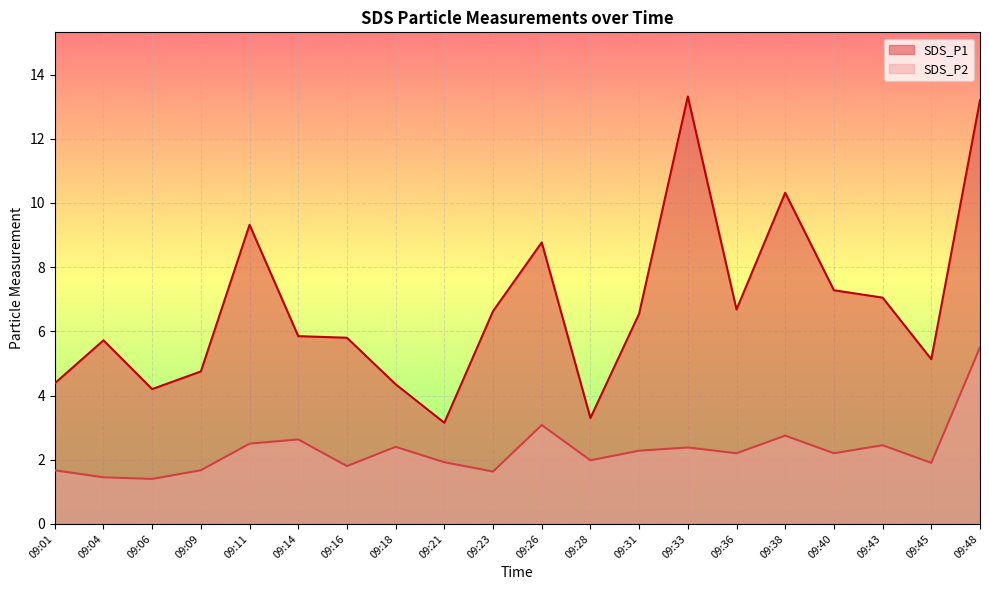

Between 09:18 and 09:45, which series saw the biggest shift?

SDS_P1